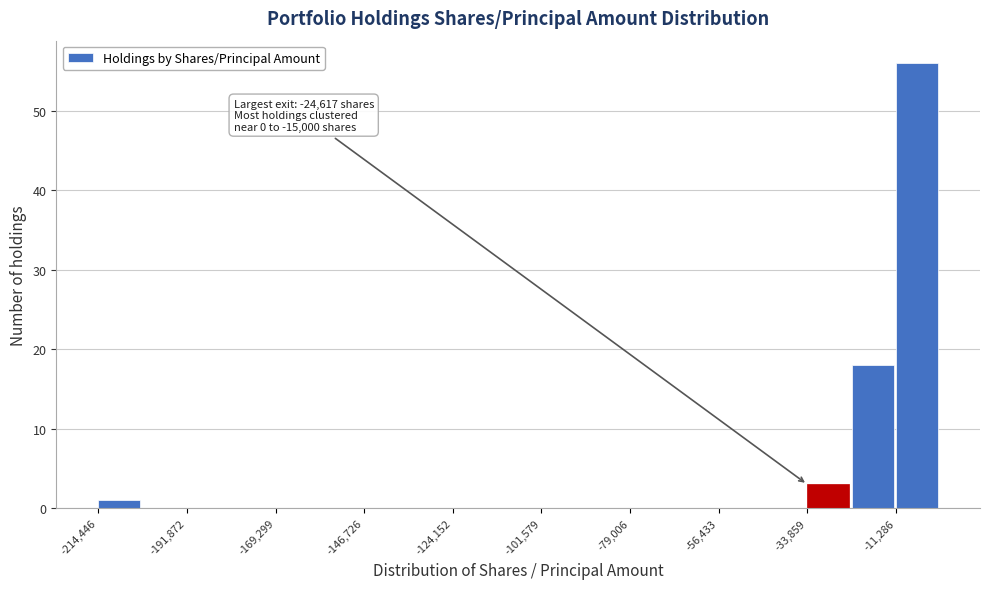

Around what value on the x-axis is the tallest bar? Give the approximate position of its centre, as read against the axis.

-5000